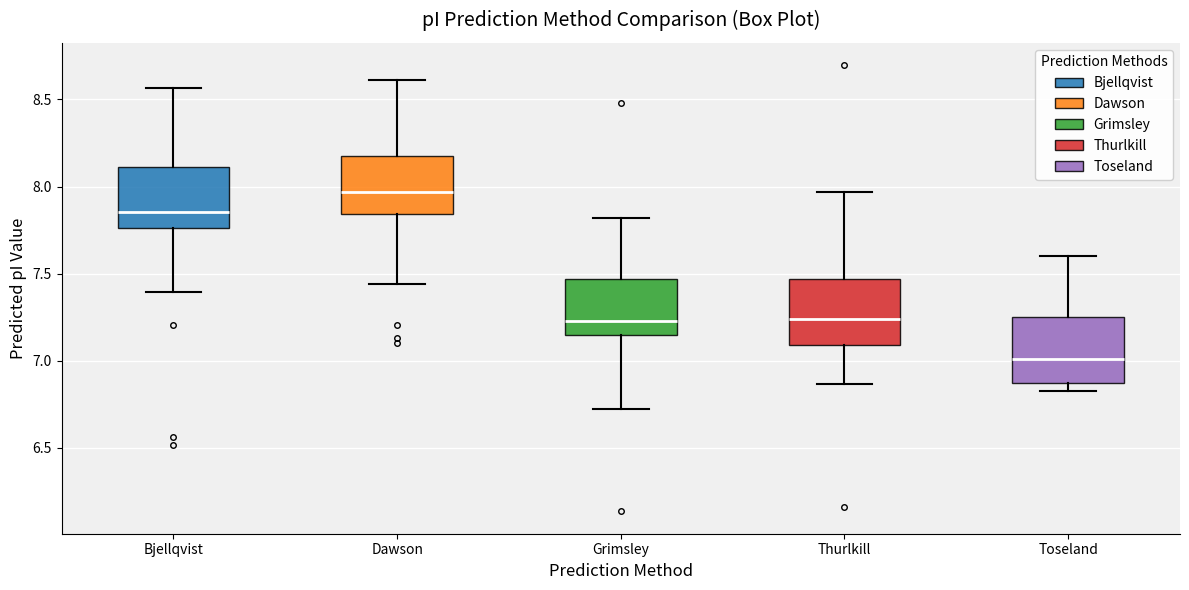

Which box has the lowest median line?

Toseland